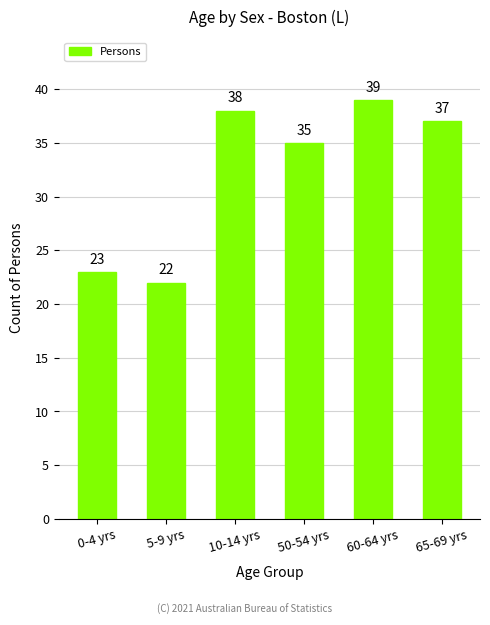

What is the change in value from 50-54 yrs to 65-69 yrs?

+2